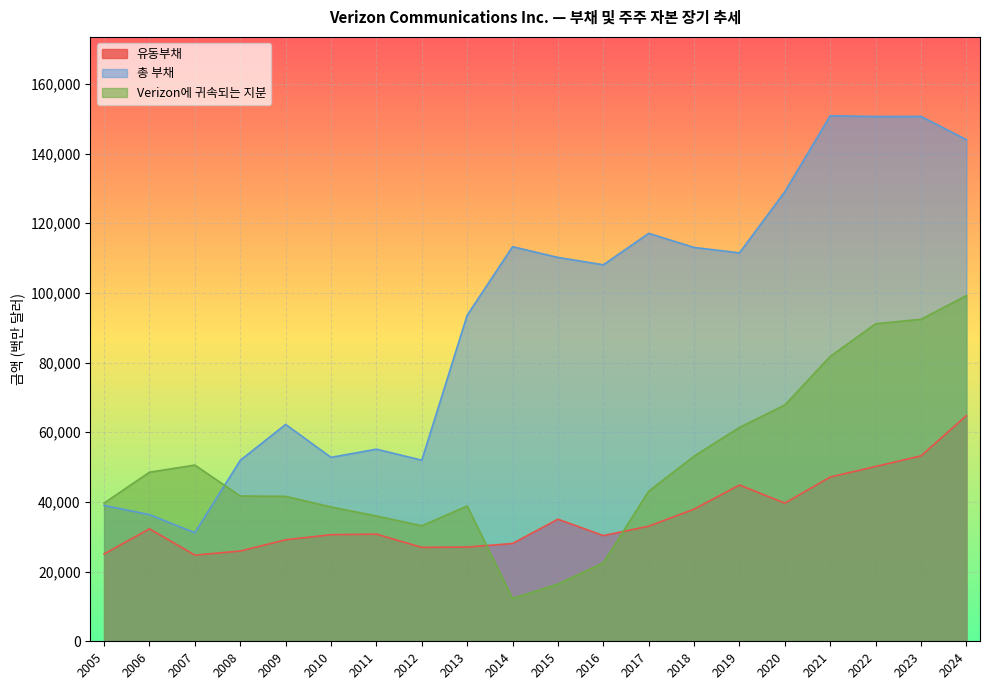

What is the sum of all 총 부채 values?

1872707